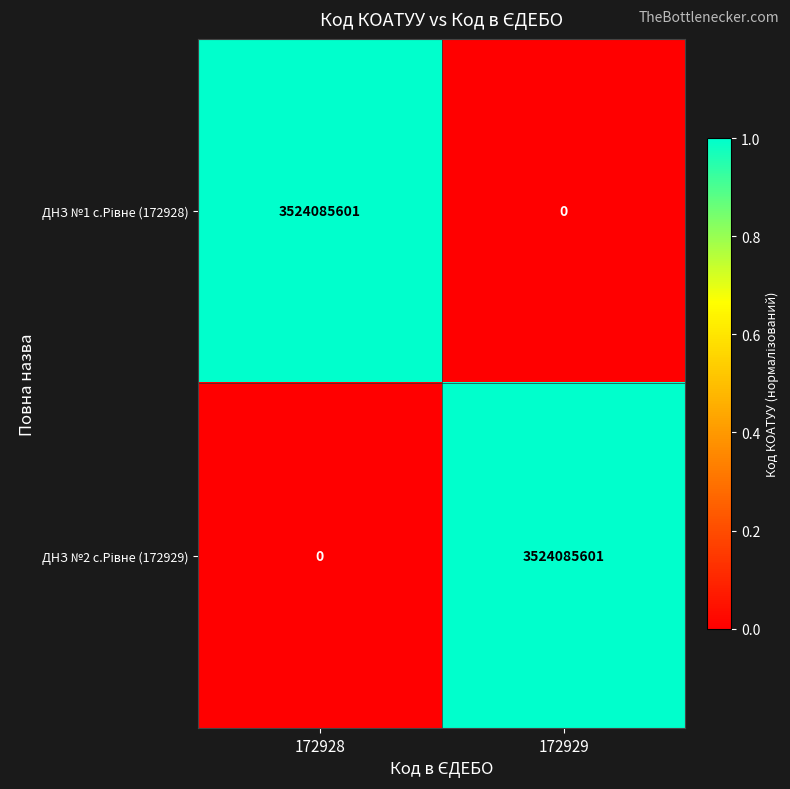

How many data points does each series have?

2